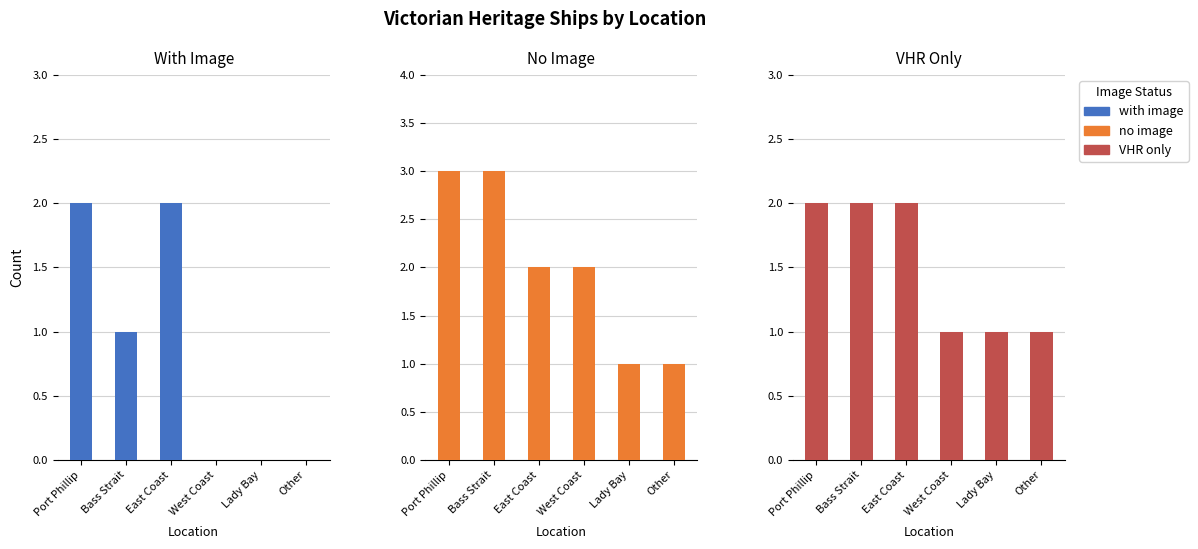

What is the average value of the VHR only series?

2